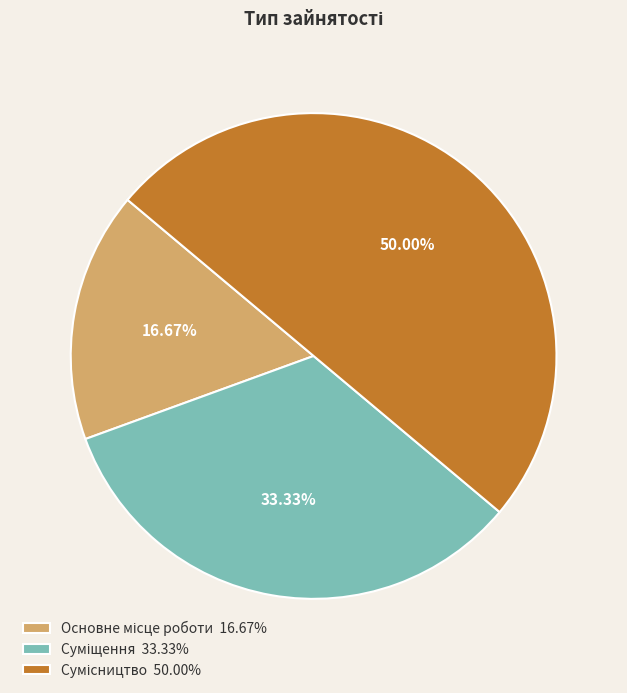

What portion of the pie excludes Суміщення?

66.7%